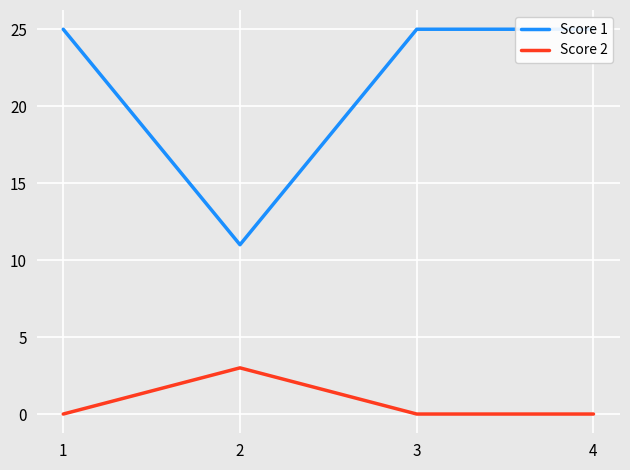

At which category does the chart reach its minimum across all series?

1